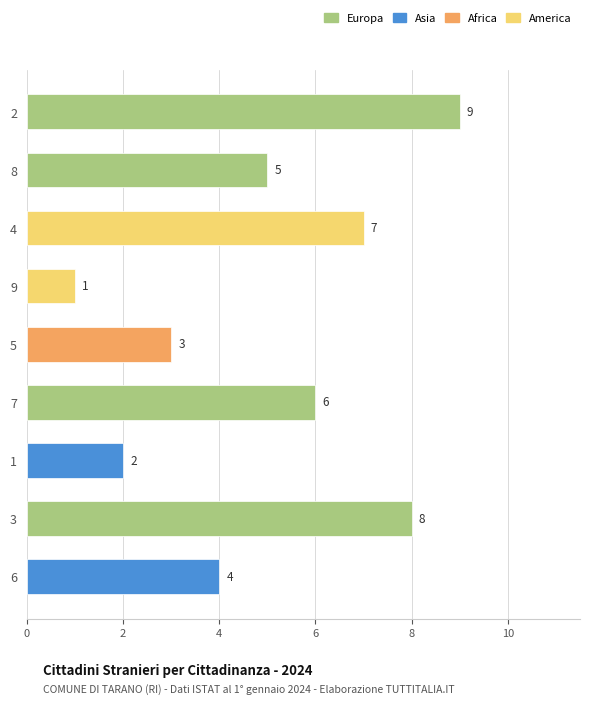

What is the value of the 7th bar from the top?

2